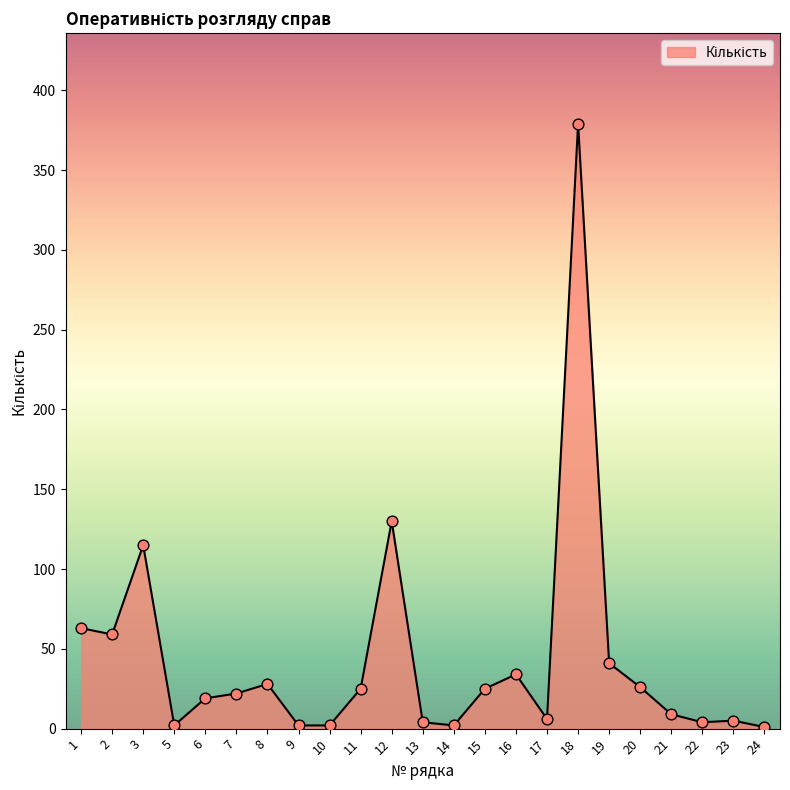

Which has a higher value, 21 or 8?

8